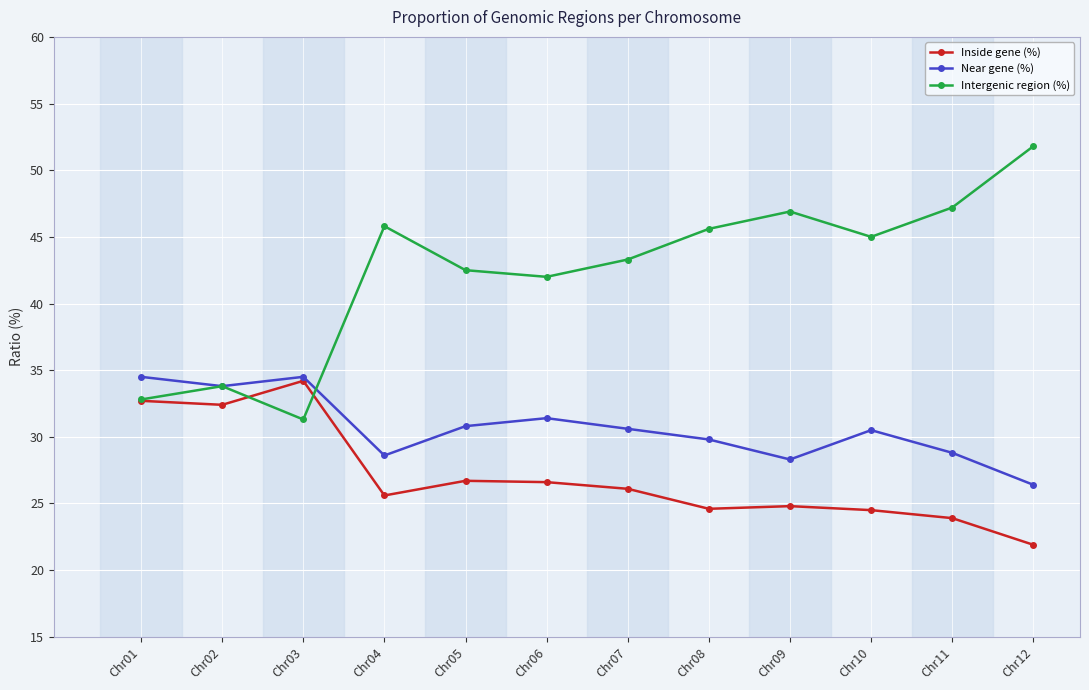

What is the difference between the highest and lowest values at Chr07?

17.2